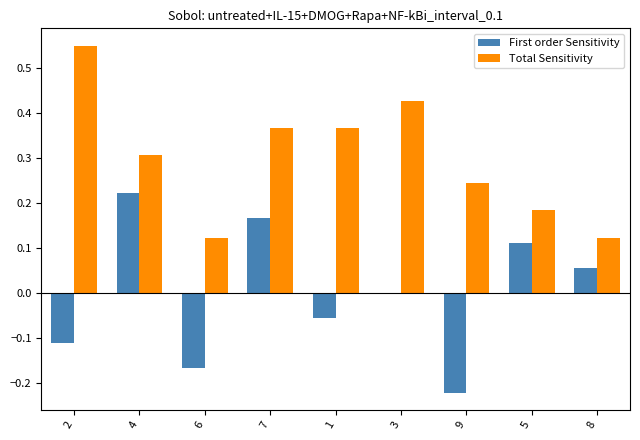

Which category has the highest value in the First order Sensitivity series?

4